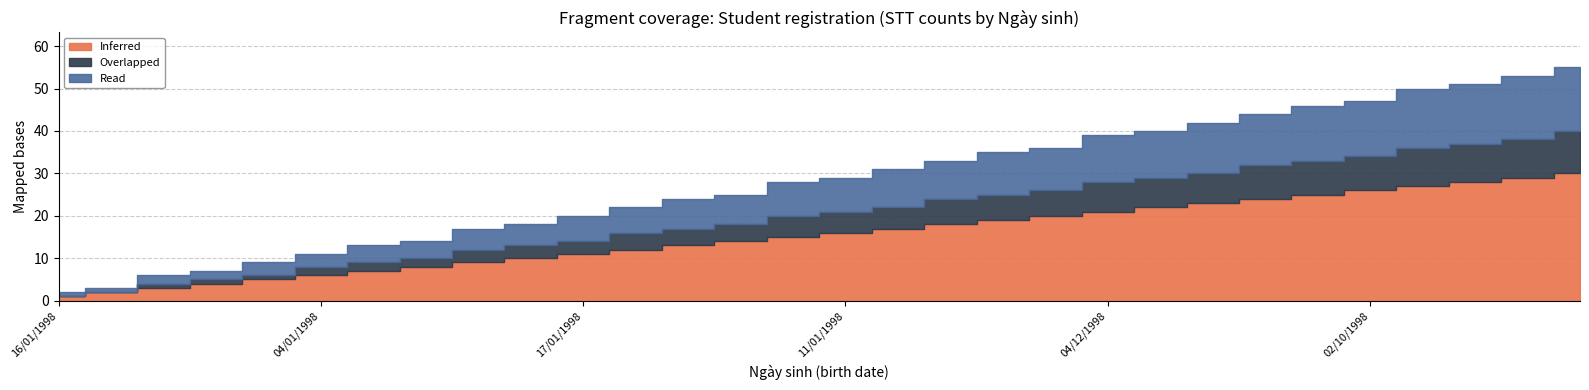

The Overlapped series shows 3 at 18/04/1998. True or false?

False